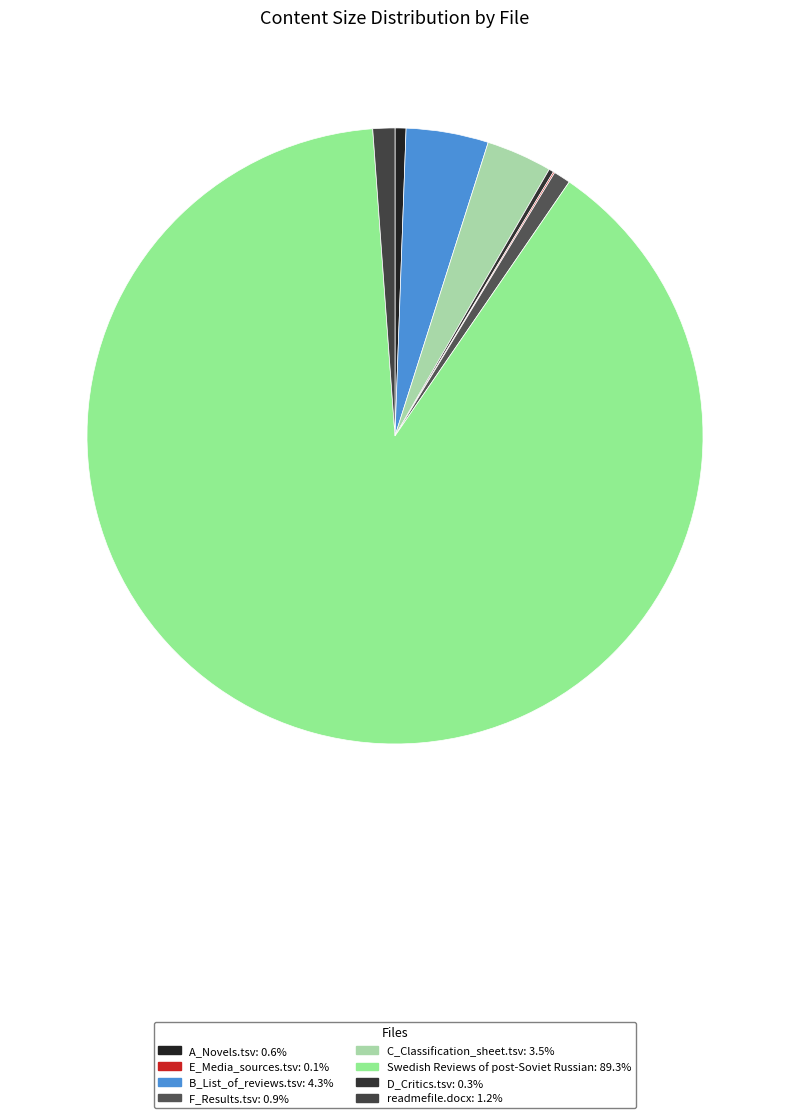

Is there any slice that represents more than half of the pie?

Yes